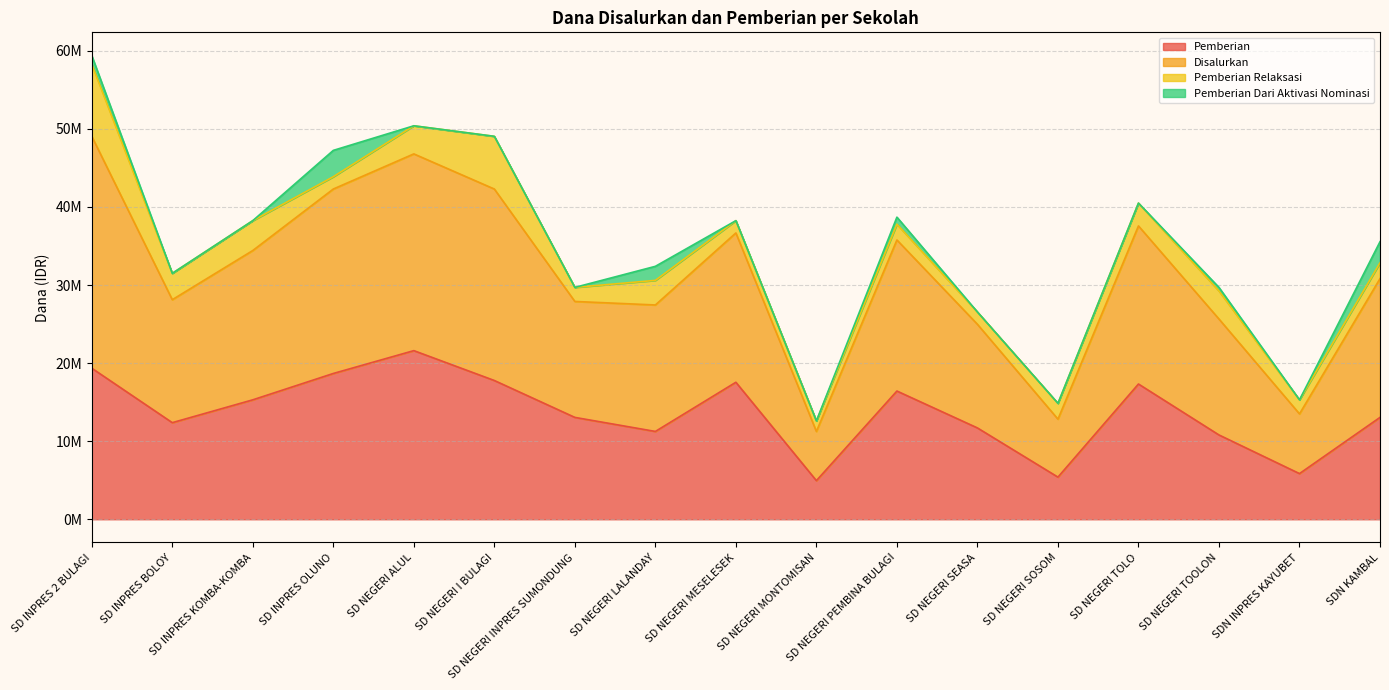

Where is Pemberian nearest to the value 13275000?

SD NEGERI INPRES SUMONDUNG